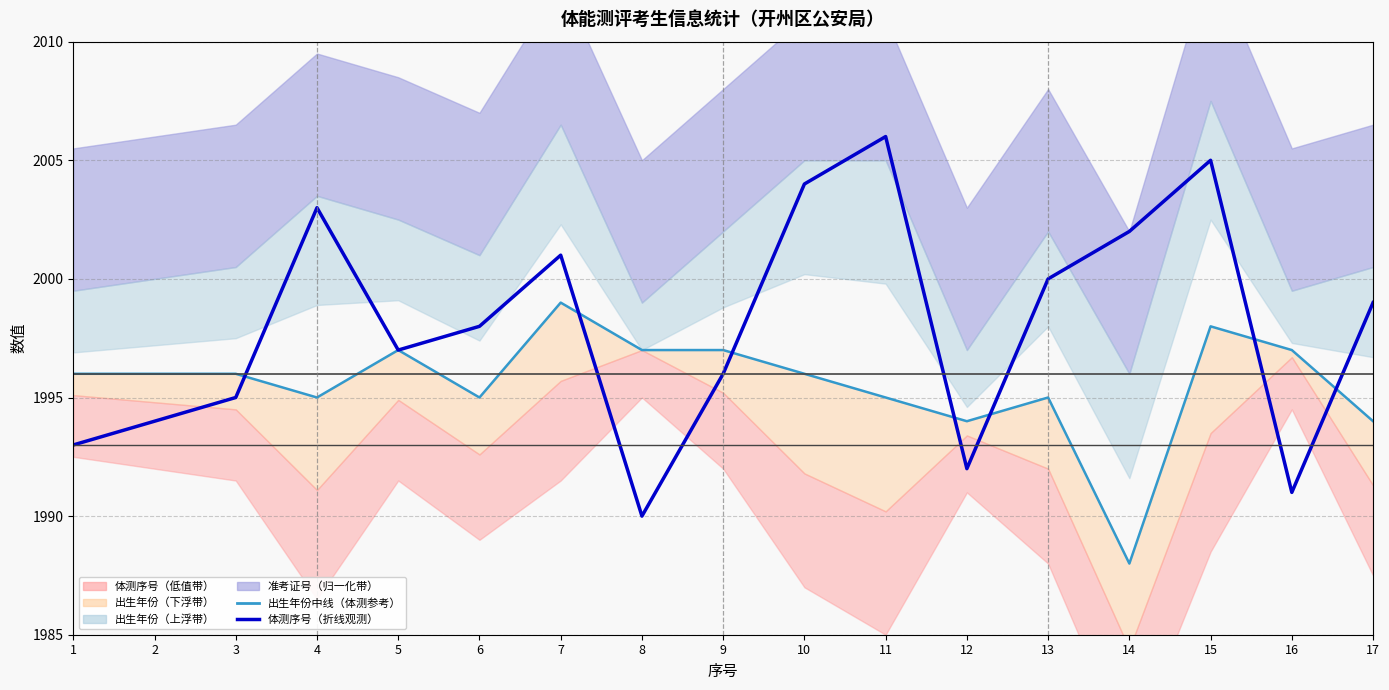

At which label is 体测序号（折线观测） closest to 1998?

6